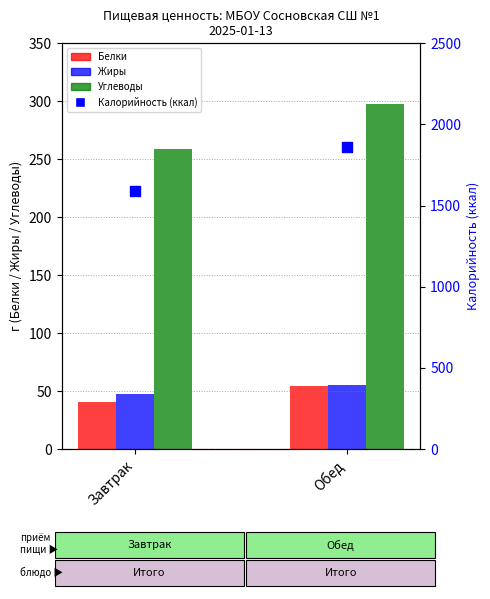

Which series reaches the maximum Y coordinate?

Калорийность (ккал)